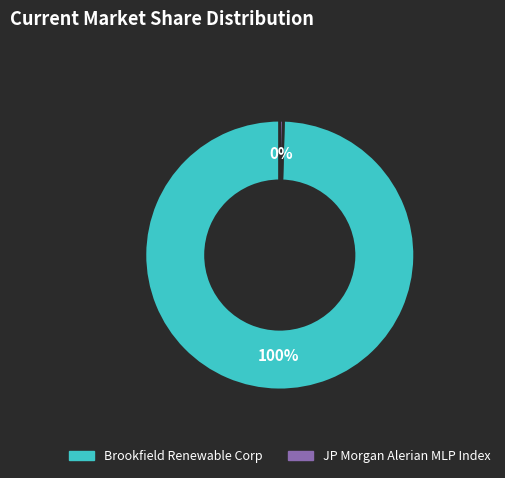

Which category has the smallest portion of the pie?

JP Morgan Alerian MLP Index